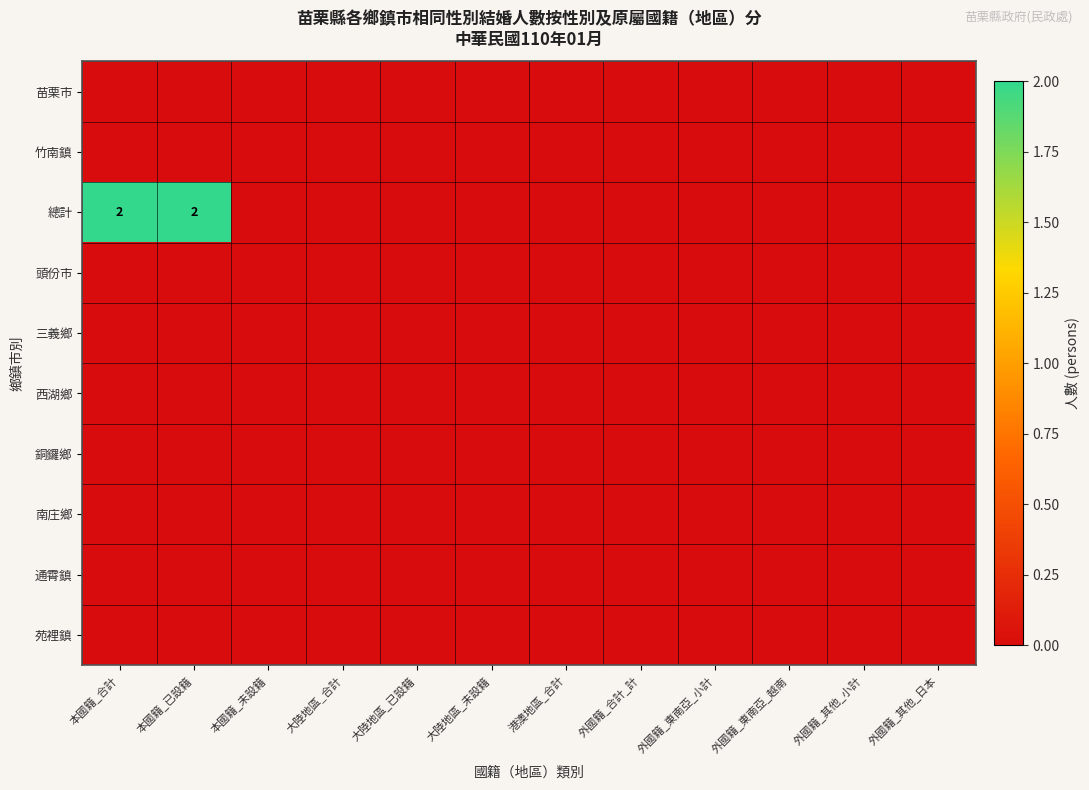

Is it true that 苑裡鎮 equals 0 at 本國籍_合計?

True